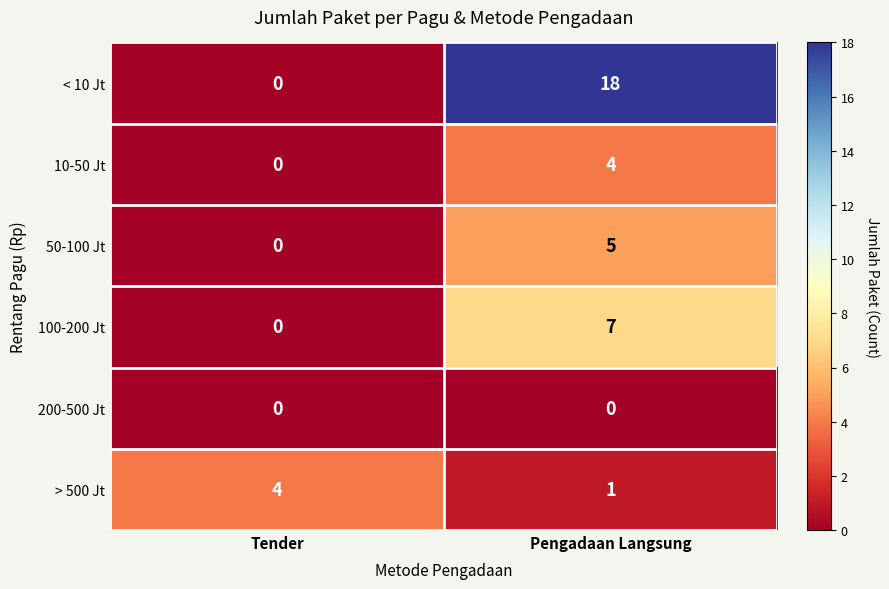

What value does the 100-200 Jt series have at Pengadaan Langsung?

7